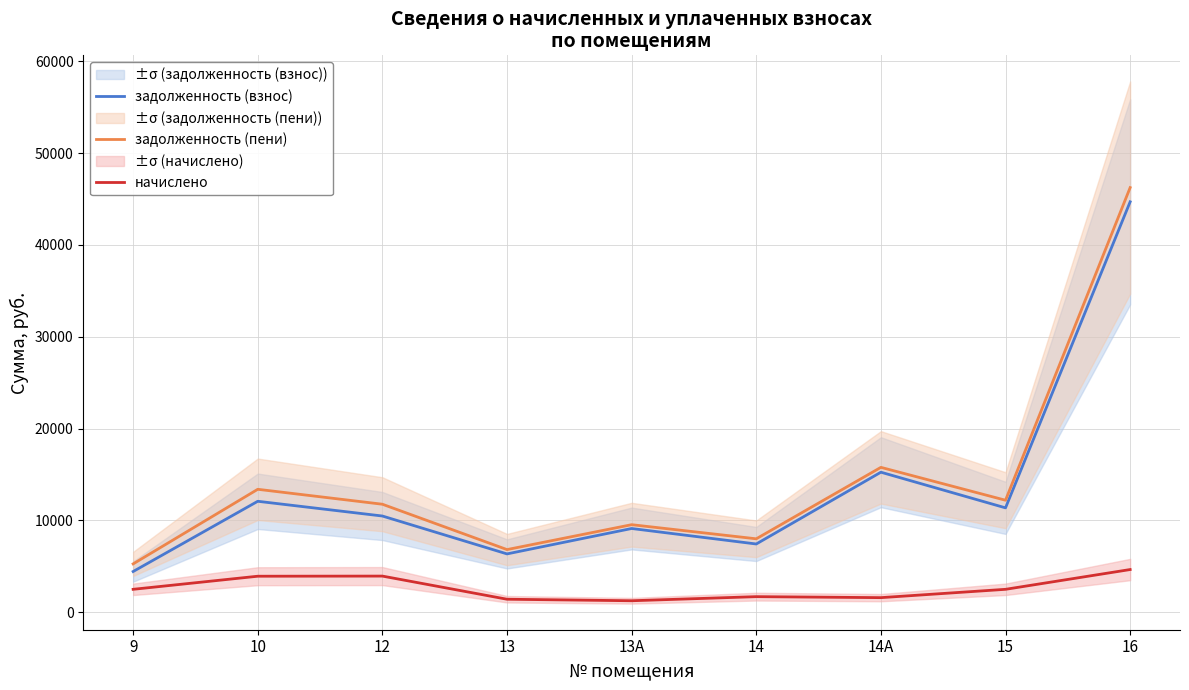

Reading left to right, extract all data points from this chart.

задолженность (взнос): 4428.8	12076.8	10472.5	6346.8	9113.0	7426.3	15243.4	11360.9	44686.0
задолженность (пени): 5259.2	13382.4	11755.9	6817.2	9528.2	7990.3	15771.4	12191.3	46234.0
начислено: 2491.2	3916.8	3931.2	1411.2	1245.6	1692.0	1584.0	2491.2	4644.0